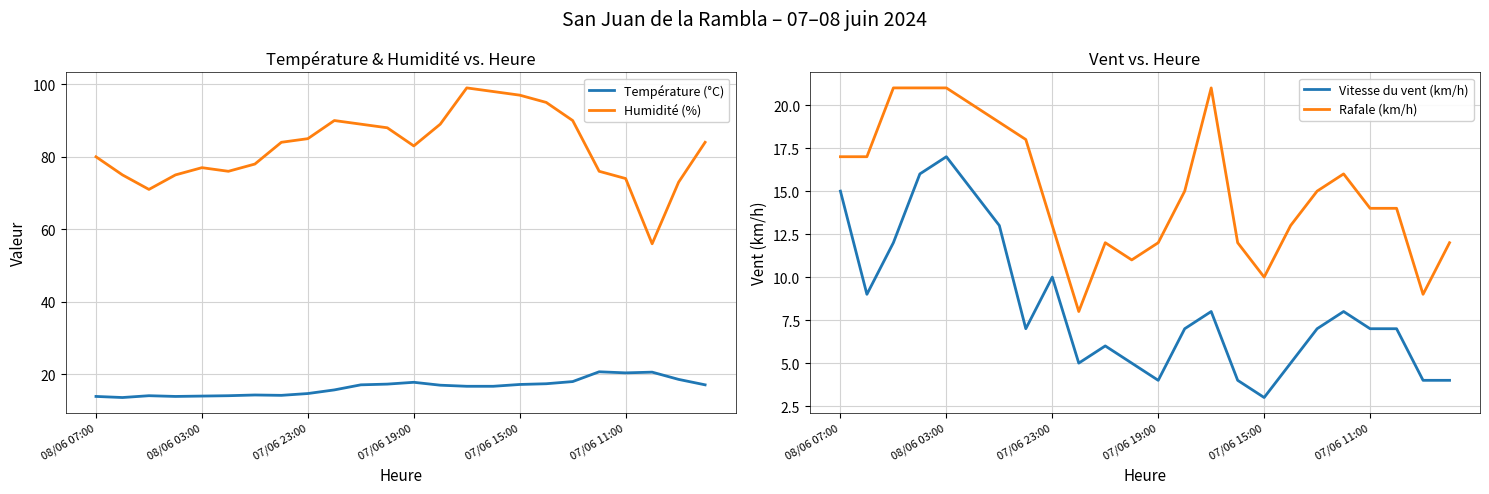

Which series has the largest total across all categories?

Humidité (%)